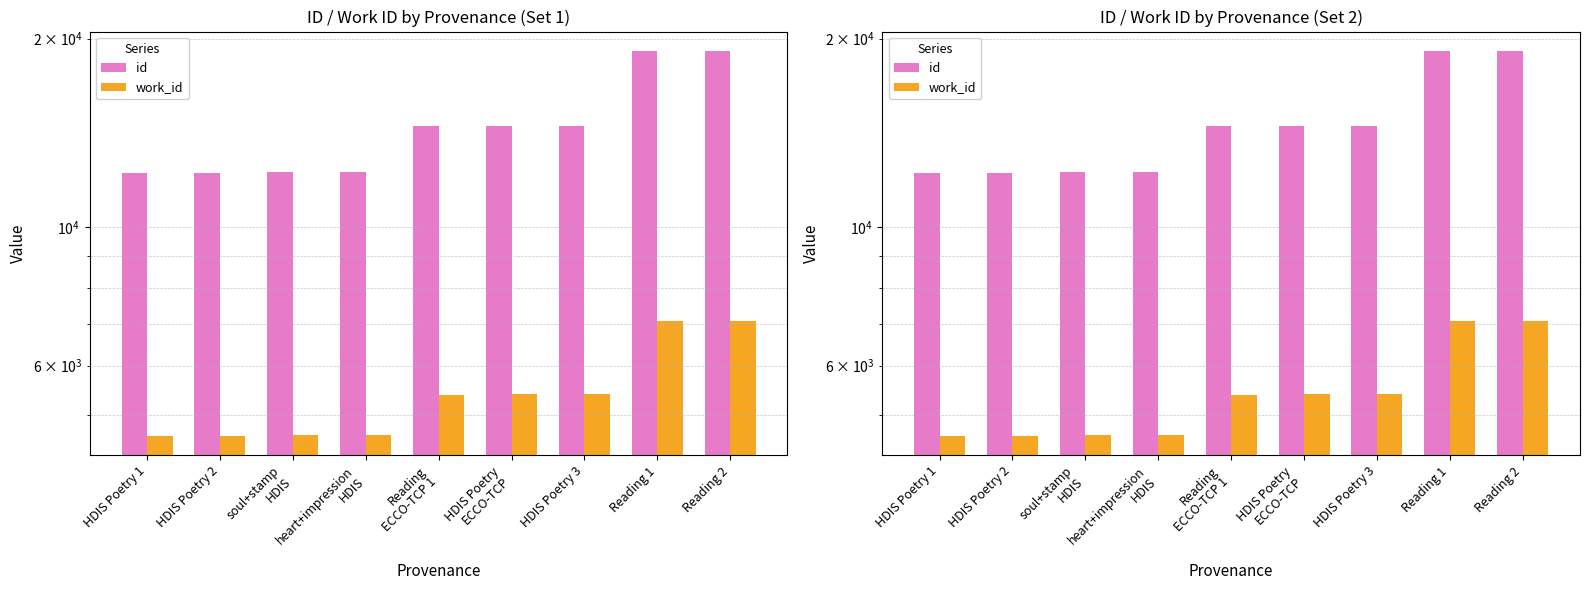

What value does the work_id series have at soul+stamp
HDIS?

4642